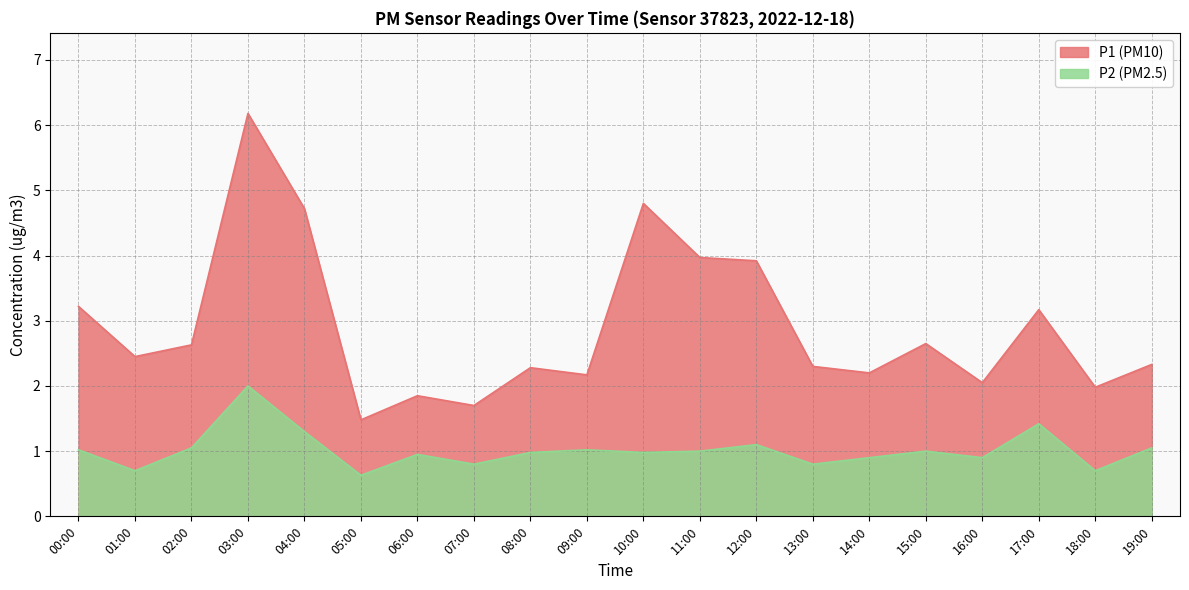

At how many categories does at least one series exceed 3?

7